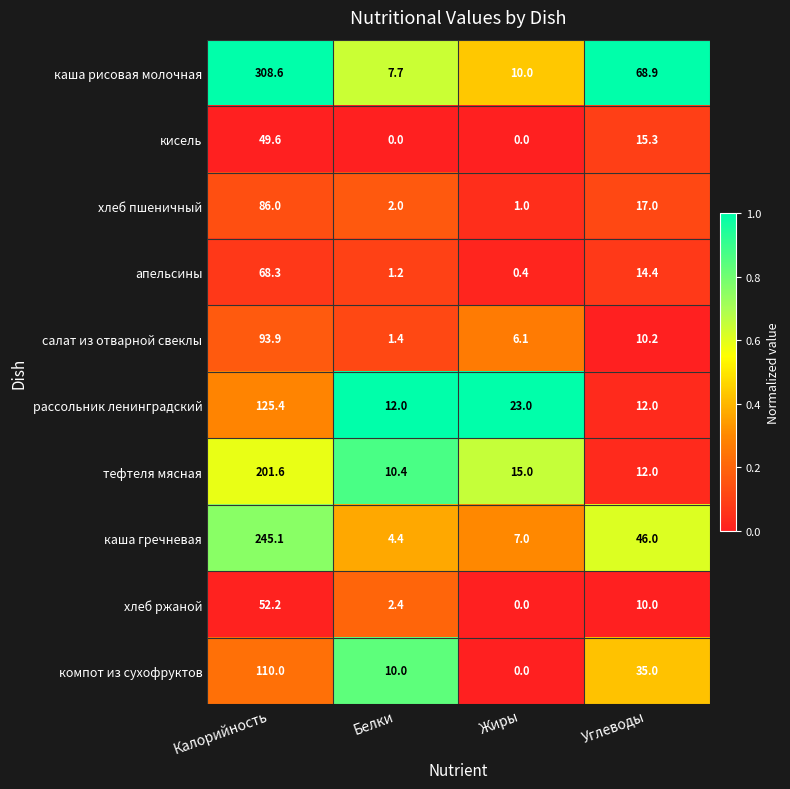

True or false: компот из сухофруктов has a value of 110.0 at Калорийность.

True